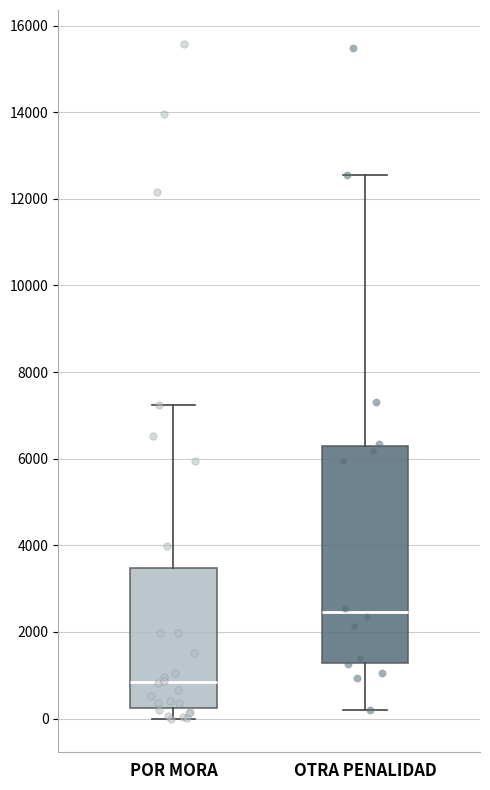

Reading left to right, transcribe this box plot: for each box, give where its median line is, the range the box spans, and where its two whiskers end, as read against the y-axis. The values are not printed on the chart, so give them approximately, as read against the axis.

POR MORA: median 800, box 200 to 3400, whiskers 0 to 7200
OTRA PENALIDAD: median 2400, box 1200 to 6200, whiskers 200 to 12600